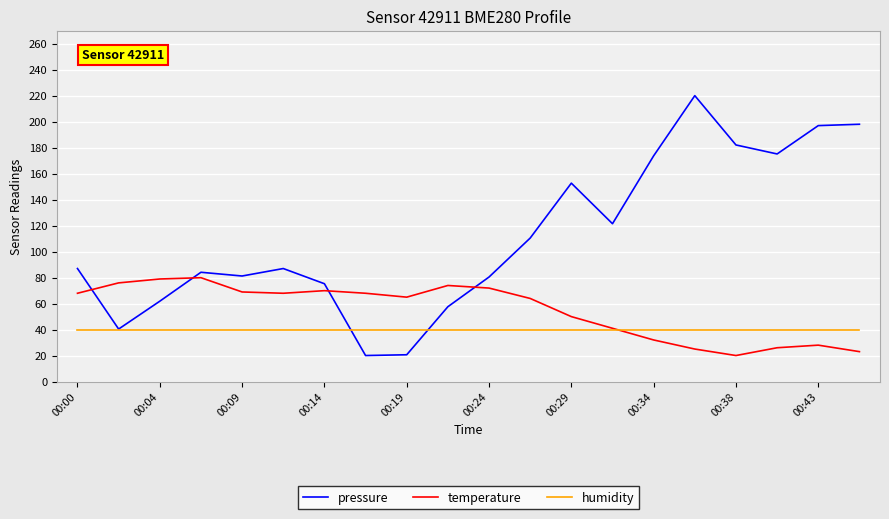

What is the minimum value for pressure?

20.0